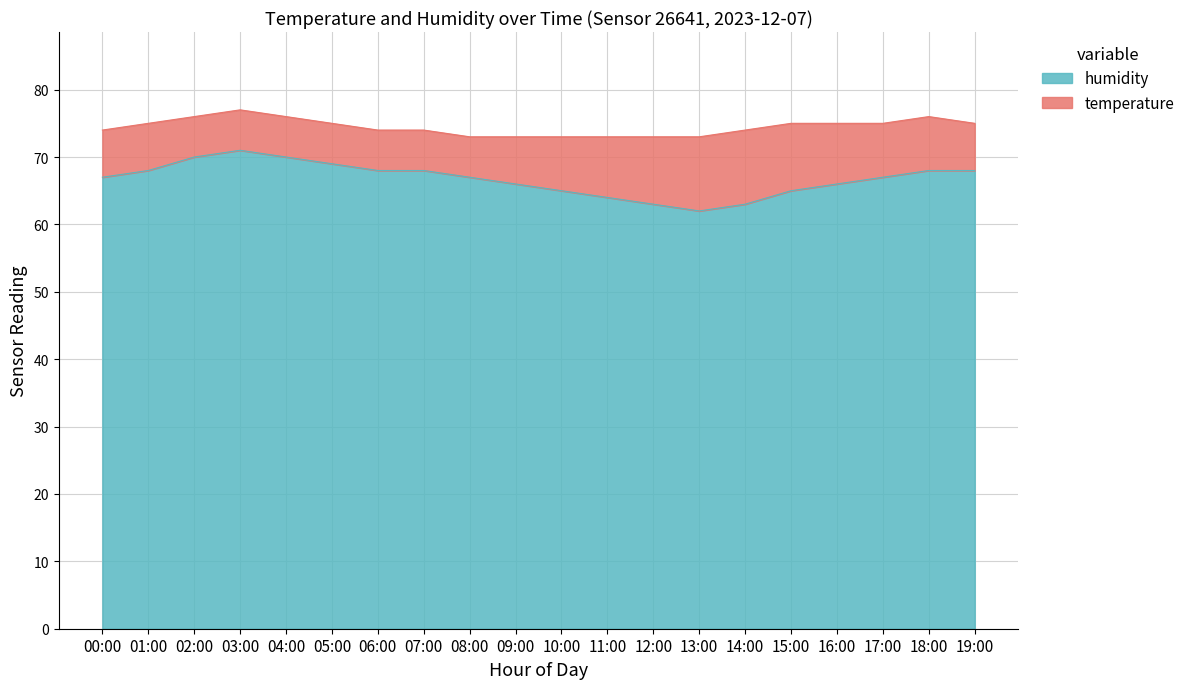

What is the difference between the maximum and minimum values in the humidity series?

9